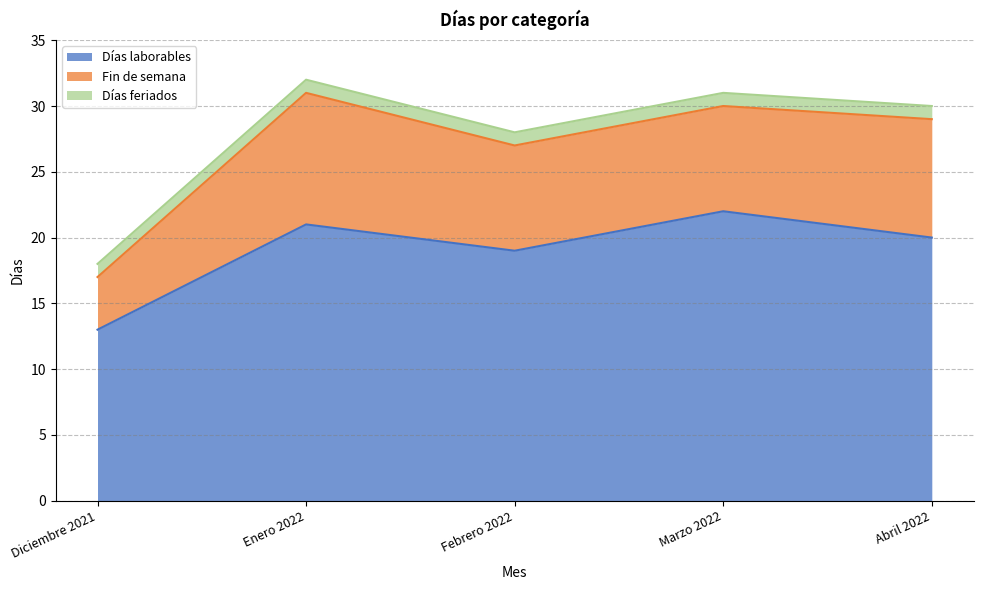

The Fin de semana series shows 8 at Febrero 2022. True or false?

True